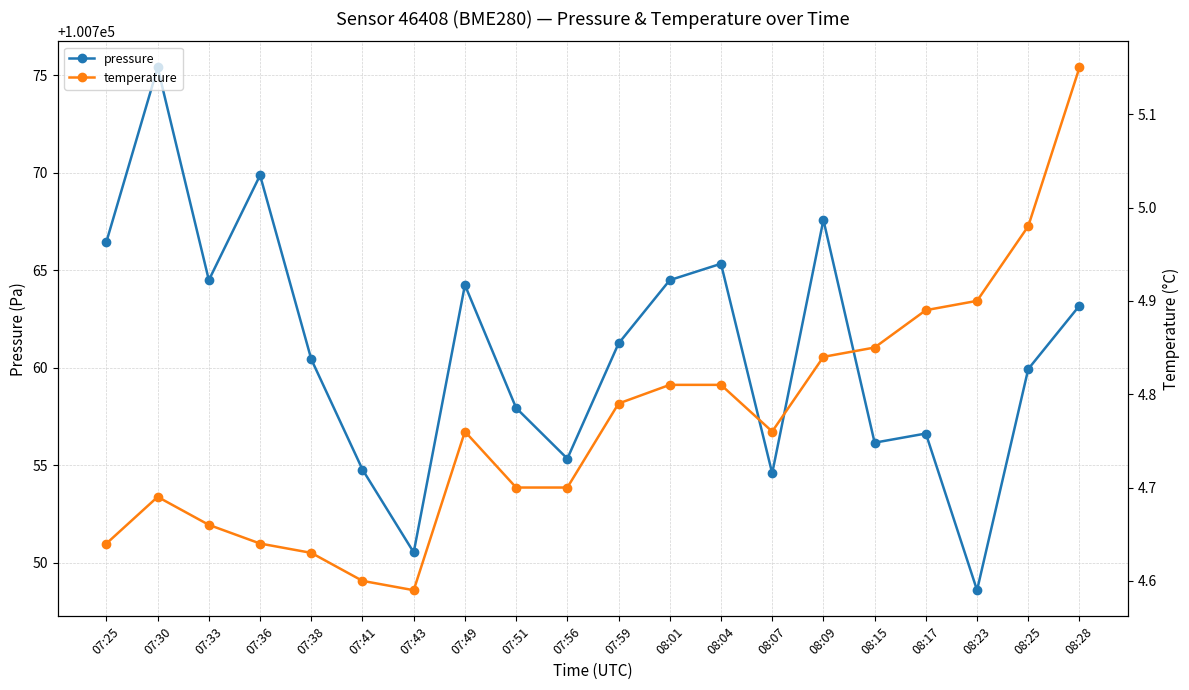

True or false: temperature and pressure intersect in this chart.

False